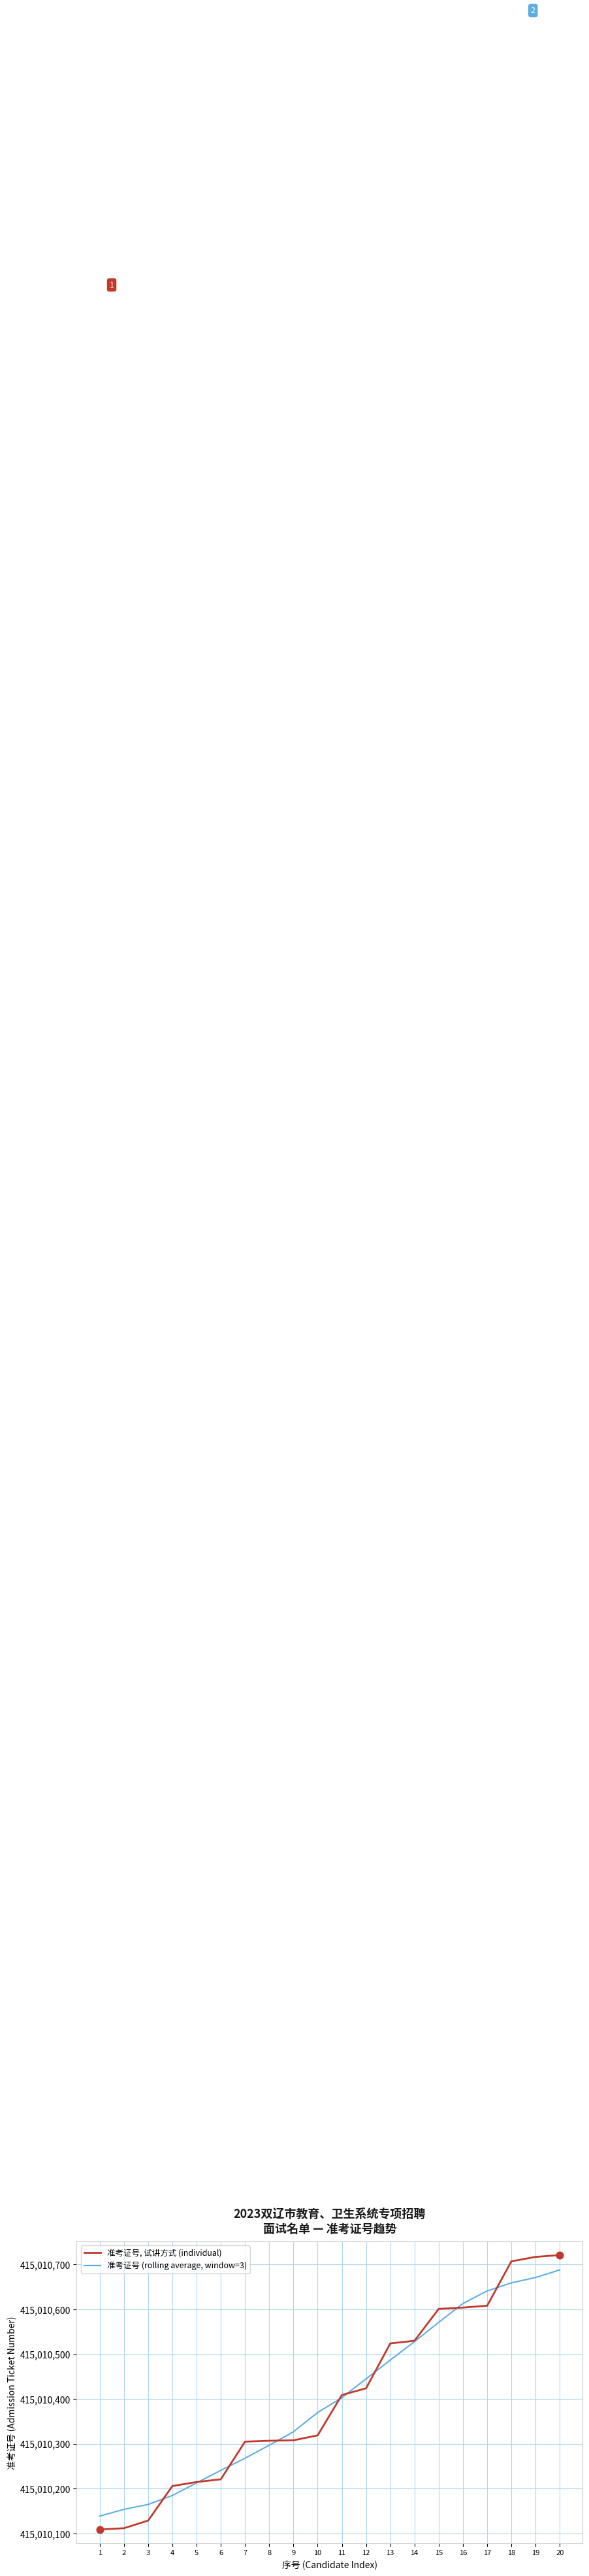

Is the value of 准考证号 (rolling average, window=3) at 18 greater than the value of 准考证号, 试讲方式 (individual) at 5?

Yes